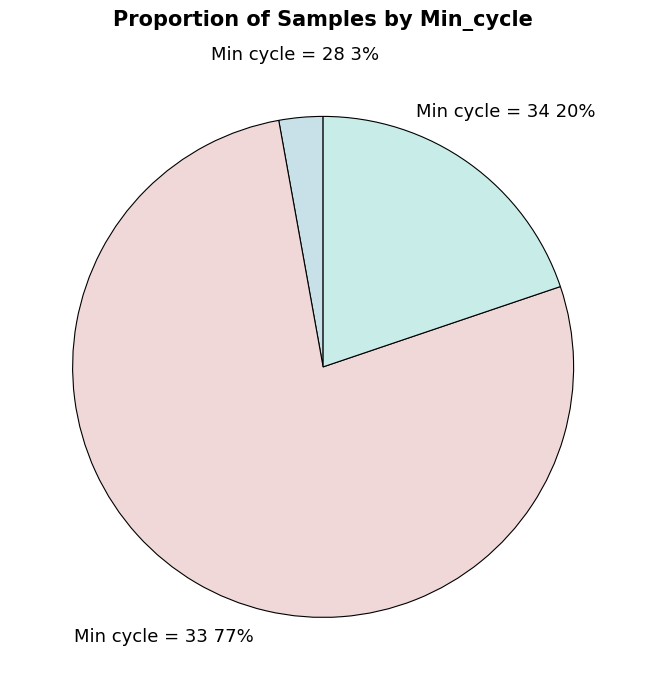

How many slices are in this pie chart?

3